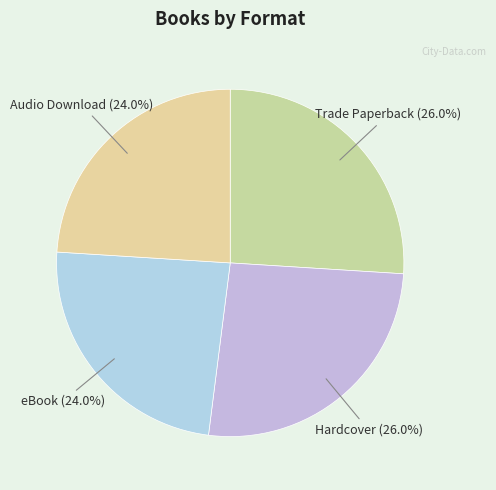

What portion of the pie excludes Hardcover?

74.0%